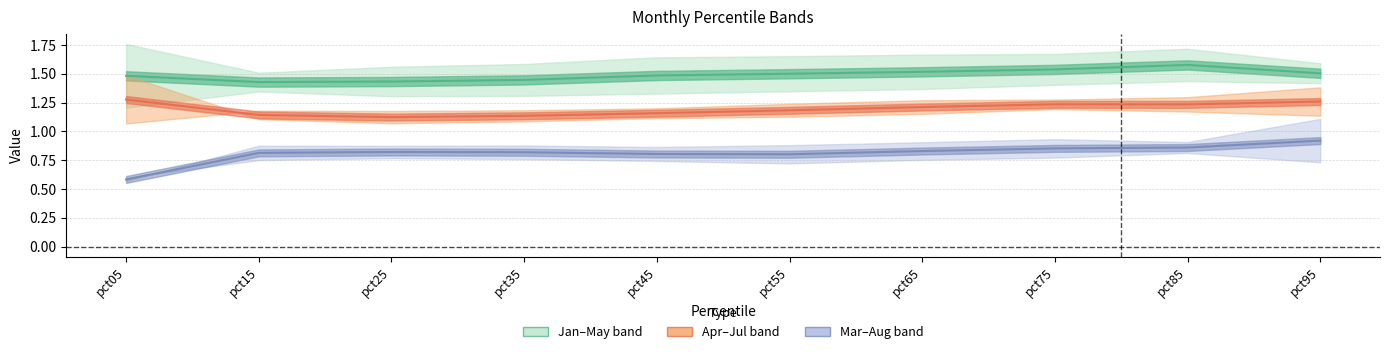

What is the difference between the Jul values at pct15 and pct85?

0.1